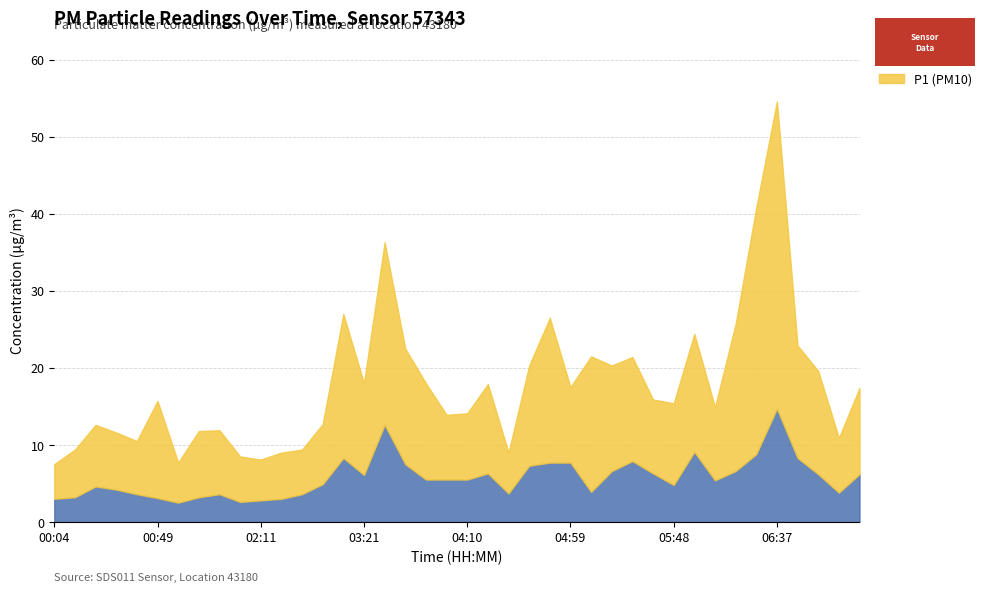

What is the difference between the P1 values at 02:50 and 06:56?

5.6